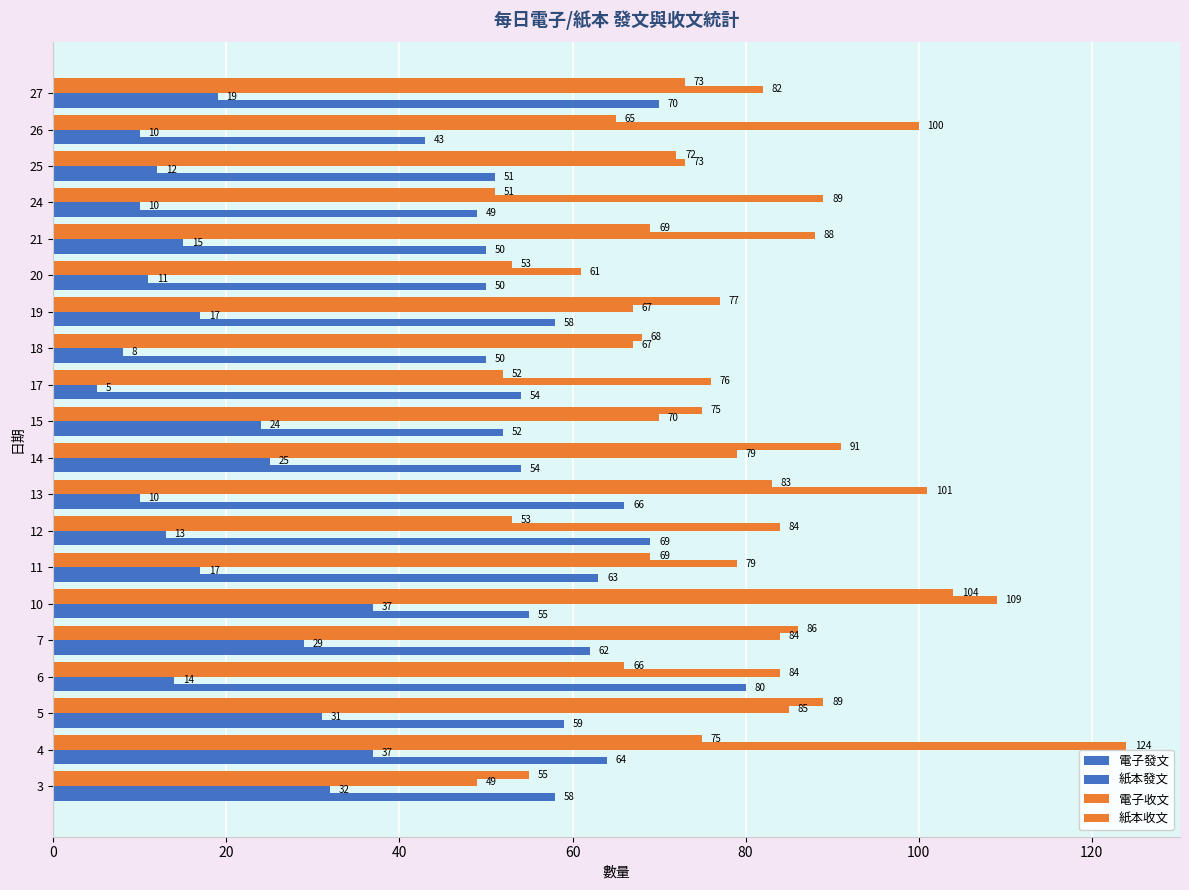

Reading left to right, transcribe all the data shown in this chart.

電子發文: 58	64	59	80	62	55	63	69	66	54	52	54	50	58	50	50	49	51	43	70
紙本發文: 32	37	31	14	29	37	17	13	10	25	24	5	8	17	11	15	10	12	10	19
電子收文: 49	124	85	84	84	109	79	84	101	79	70	76	67	67	61	88	89	73	100	82
紙本收文: 55	75	89	66	86	104	69	53	83	91	75	52	68	77	53	69	51	72	65	73